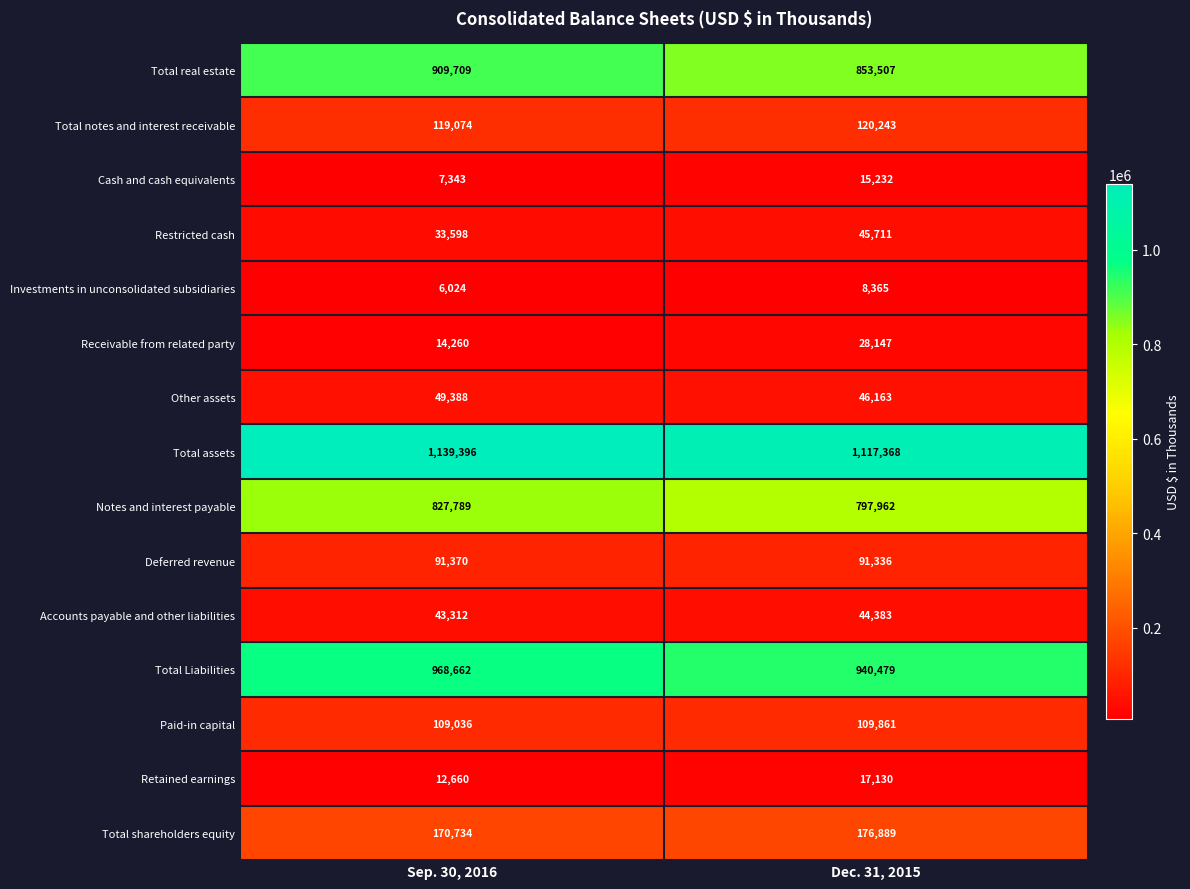

What is the difference between the Accounts payable and other liabilities values at Sep. 30, 2016 and Dec. 31, 2015?

1071